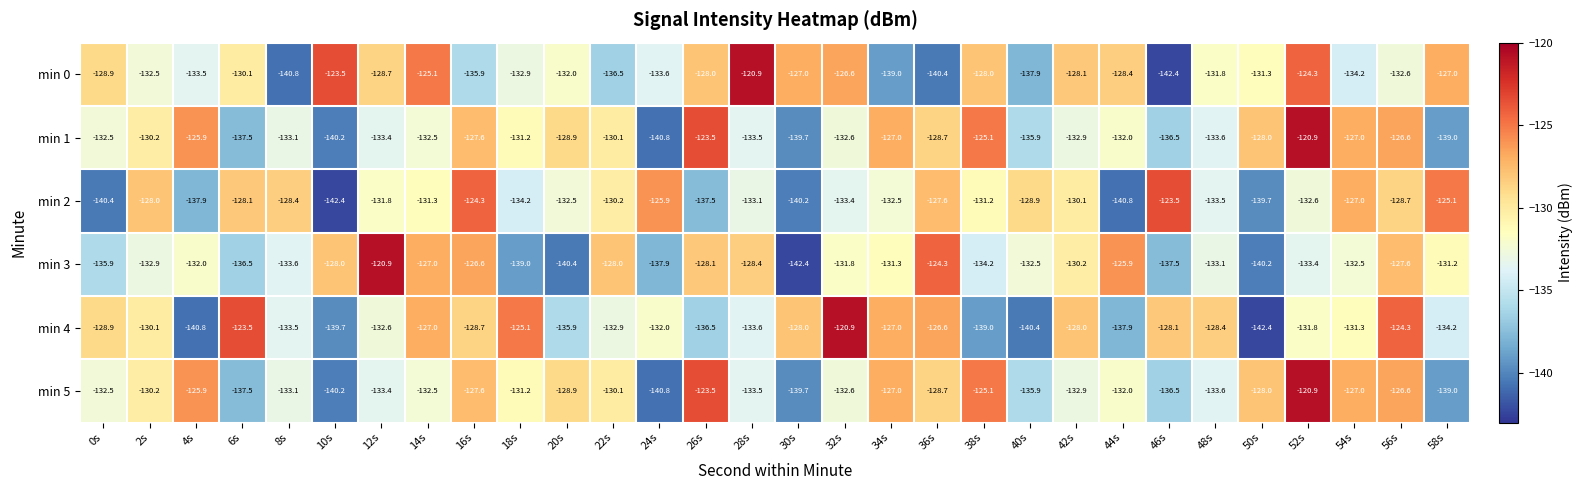

What is the difference between the maximum and minimum values in the min 2 series?

18.9